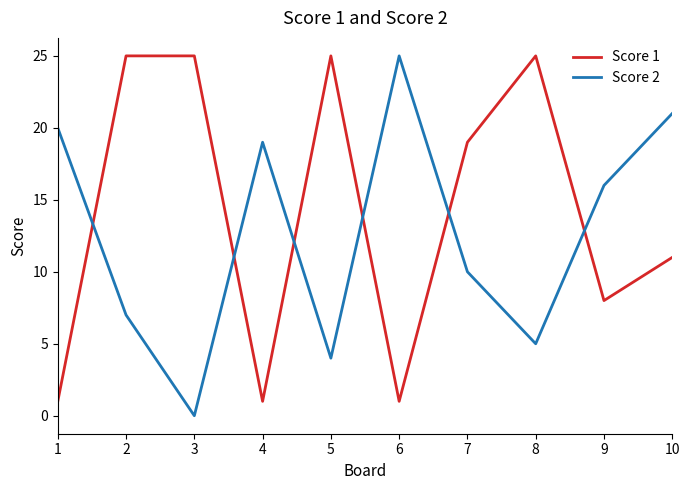

Which series has the largest range (max minus min)?

Score 2